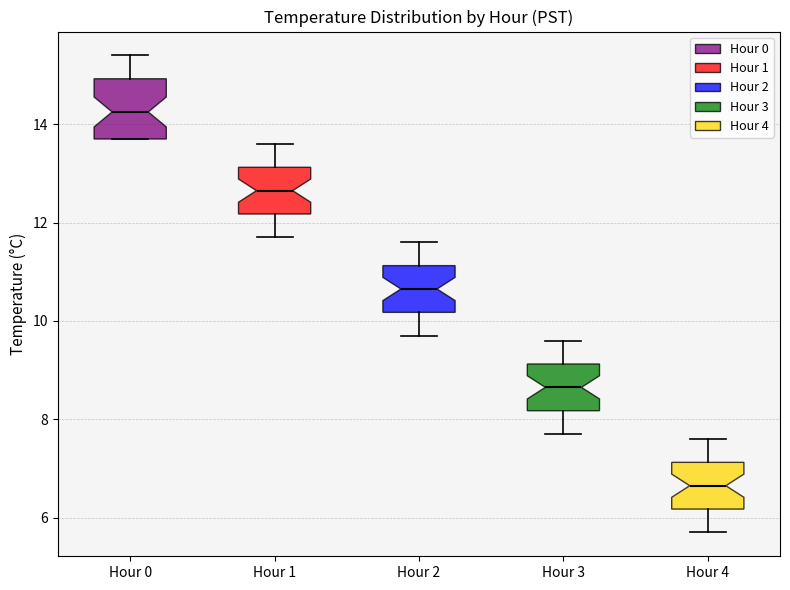

Reading left to right, transcribe this box plot: for each box, give where its median line is, the range the box spans, and where its two whiskers end, as read against the y-axis. The values are not printed on the chart, so give them approximately, as read against the axis.

Hour 0: median 14.2, box 13.8 to 15.0, whiskers 13.8 to 15.4
Hour 1: median 12.6, box 12.2 to 13.2, whiskers 11.8 to 13.6
Hour 2: median 10.6, box 10.2 to 11.2, whiskers 9.8 to 11.6
Hour 3: median 8.6, box 8.2 to 9.2, whiskers 7.8 to 9.6
Hour 4: median 6.6, box 6.2 to 7.2, whiskers 5.8 to 7.6